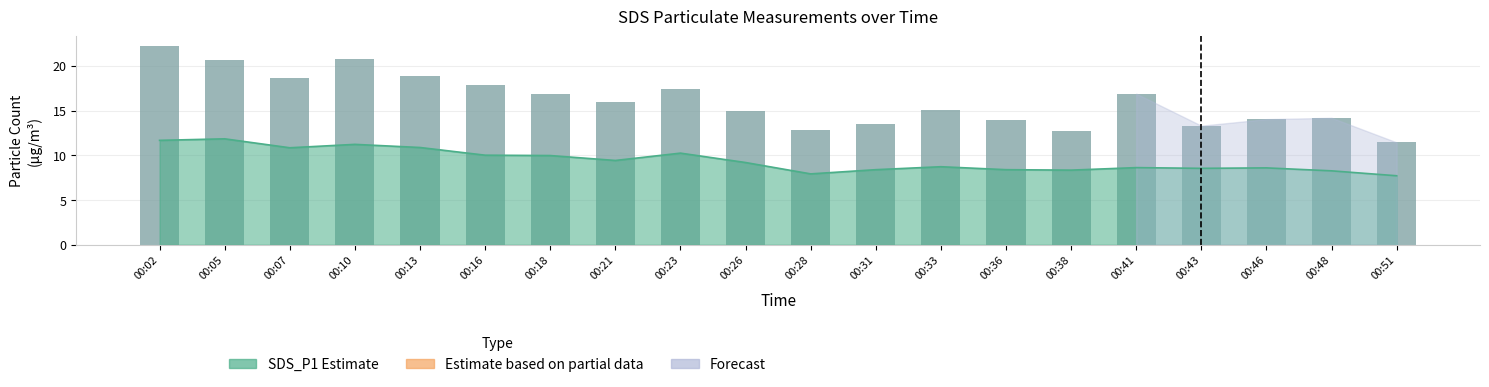

List the labels in order of value, largest first.

00:02, 00:10, 00:05, 00:13, 00:07, 00:16, 00:23, 00:41, 00:18, 00:21, 00:33, 00:26, 00:48, 00:46, 00:36, 00:31, 00:43, 00:28, 00:38, 00:51